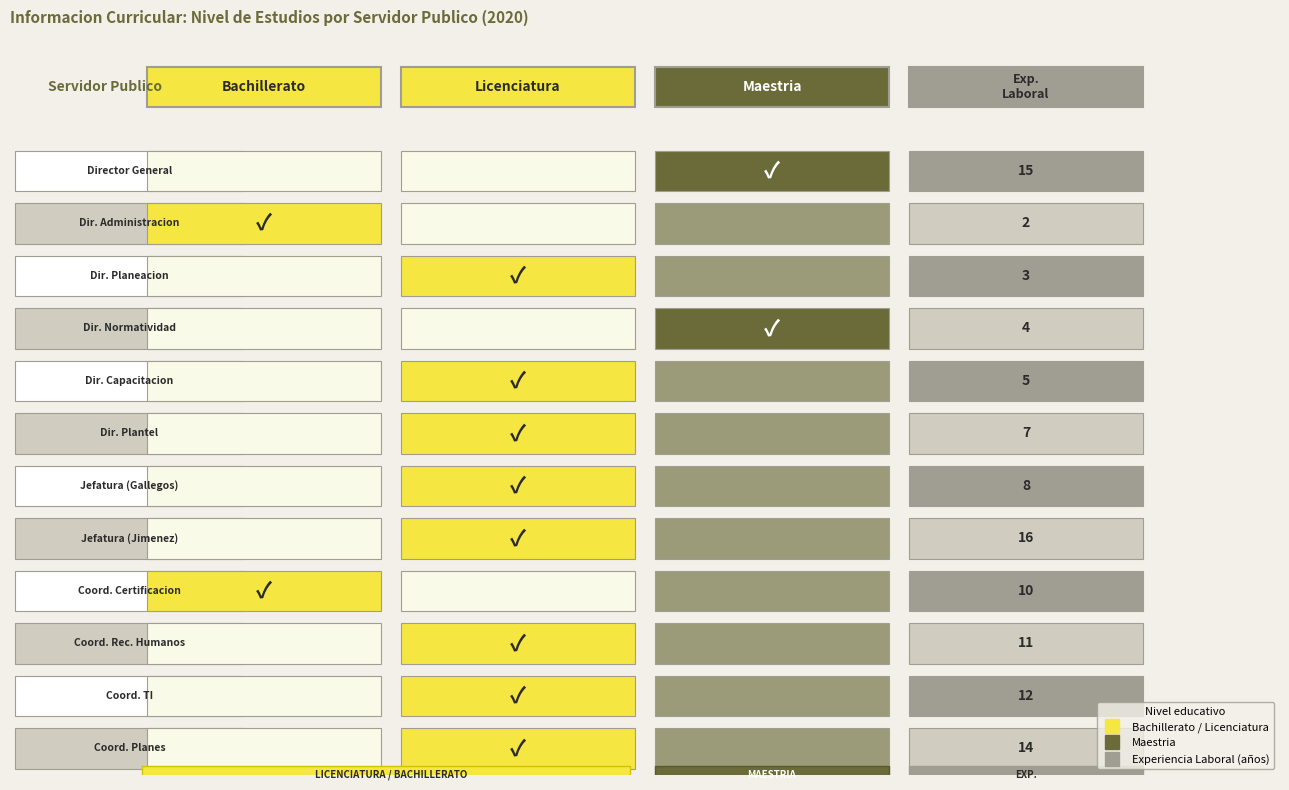

Reading left to right, list all the values displayed in this chart.

15	2	3	4	5	7	8	16	10	11	12	14